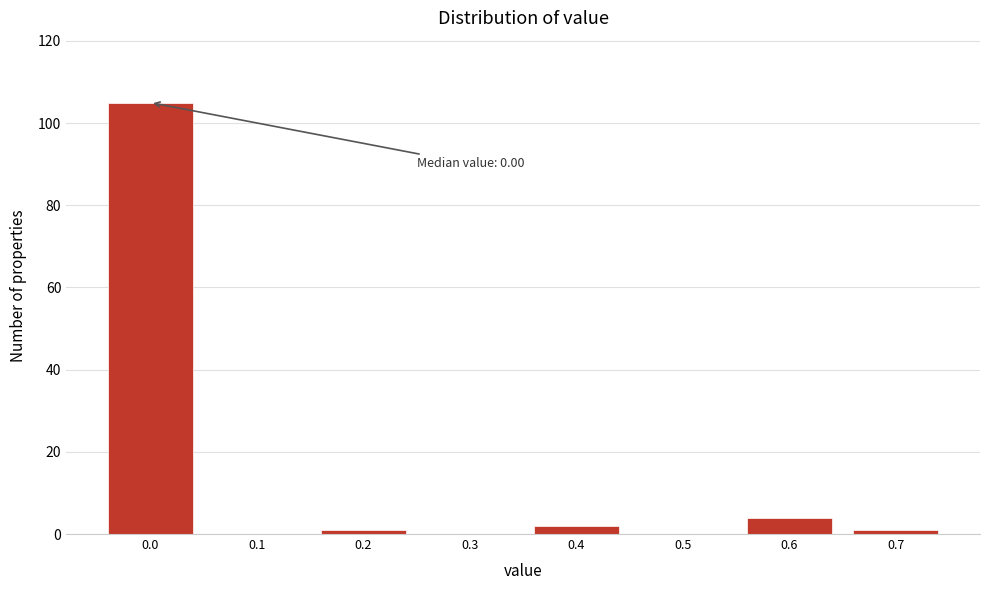

Reading left to right, transcribe all the data shown in this chart.

0.0=105	0.1=0	0.2=1	0.3=0	0.4=2	0.5=0	0.6=4	0.7=1